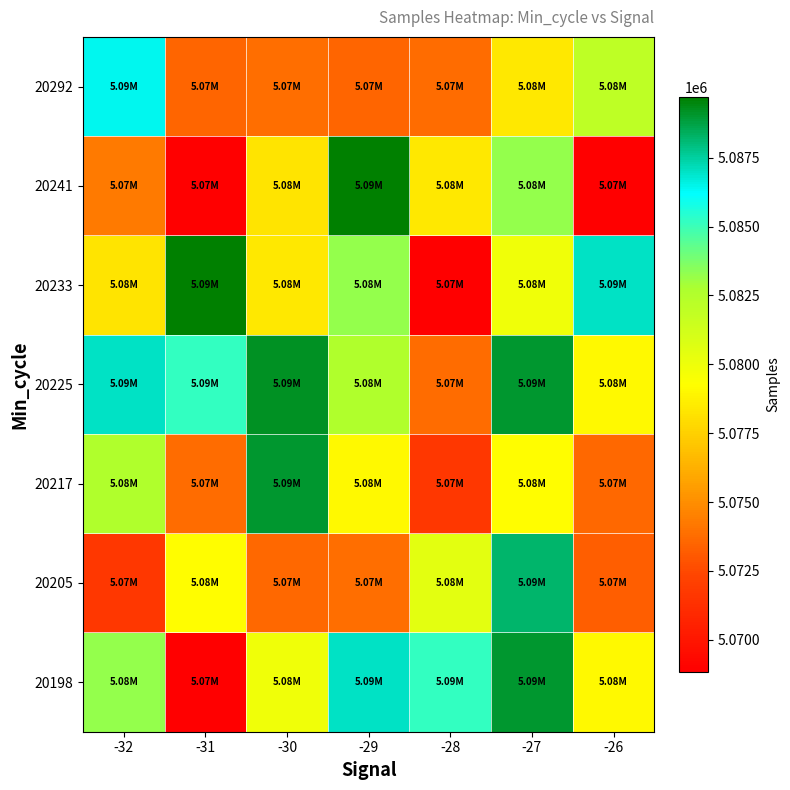

Reading left to right, list all the values displayed in this chart.

20198: -32=5083207	-31=5068833	-30=5079845	-29=5086943	-28=5085177	-27=5088991	-26=5079076
20205: -32=5071651	-31=5079240	-30=5073597	-29=5073890	-28=5080438	-27=5088245	-26=5073268
20217: -32=5082551	-31=5073804	-30=5088991	-29=5079076	-28=5071651	-27=5079240	-26=5073597
20225: -32=5086943	-31=5085177	-30=5089150	-29=5082551	-28=5073804	-27=5088991	-26=5079076
20233: -32=5078254	-31=5089715	-30=5078431	-29=5083207	-28=5068833	-27=5079845	-26=5086943
20241: -32=5074288	-31=5068840	-30=5078254	-29=5089715	-28=5078431	-27=5083207	-26=5068833
20292: -32=5086406	-31=5073527	-30=5073823	-29=5073501	-28=5073747	-27=5078455	-26=5082001